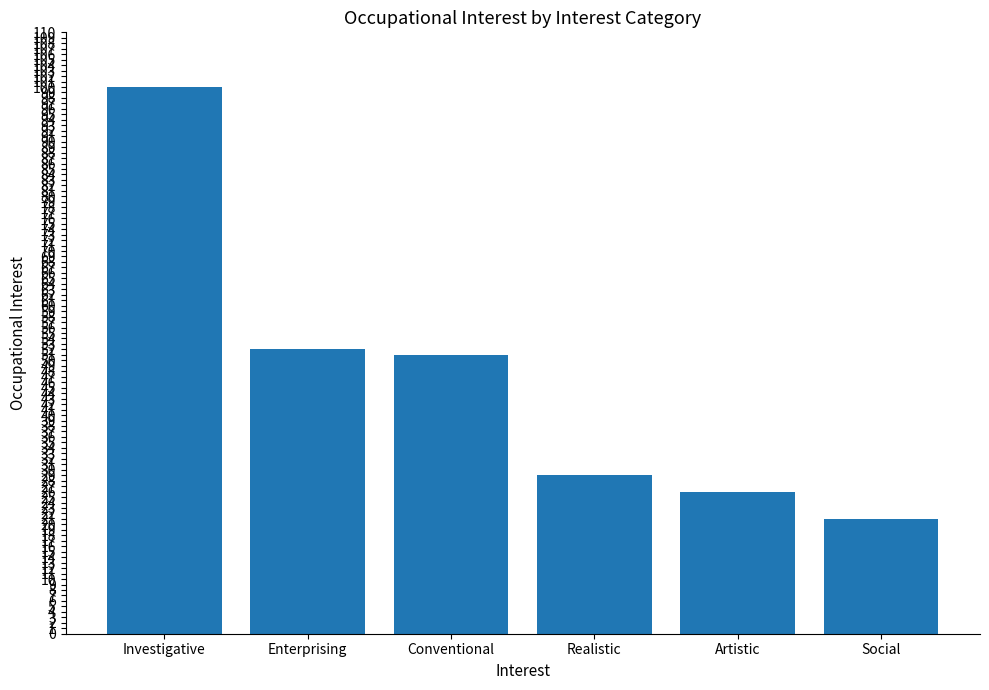

Which label corresponds to the largest value in the chart?

Investigative